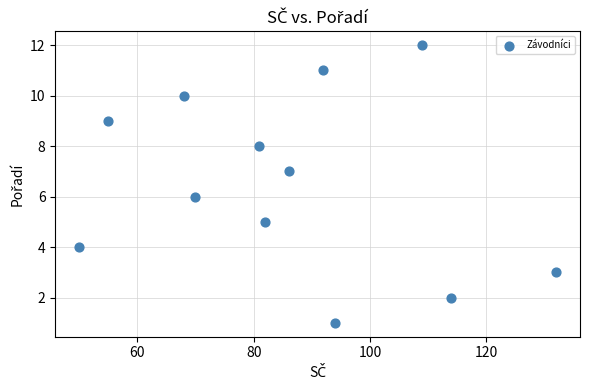

What is the range of X values (max minus min)?

82